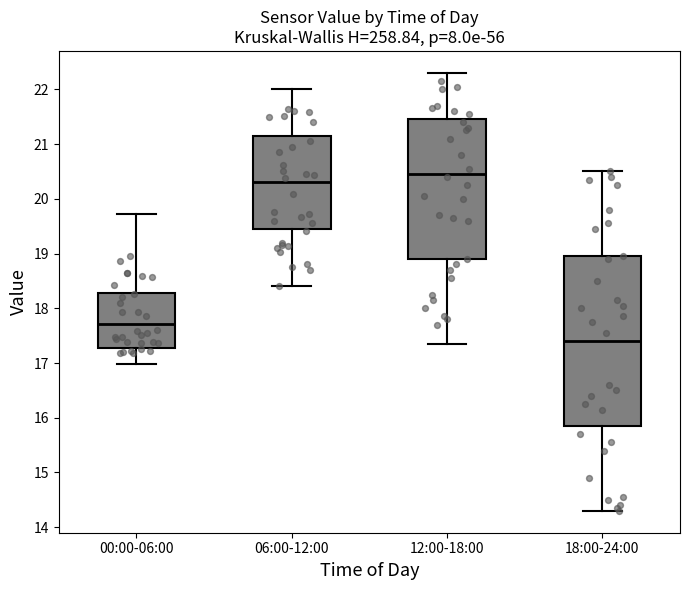

Which box's median line is the highest?

12:00-18:00